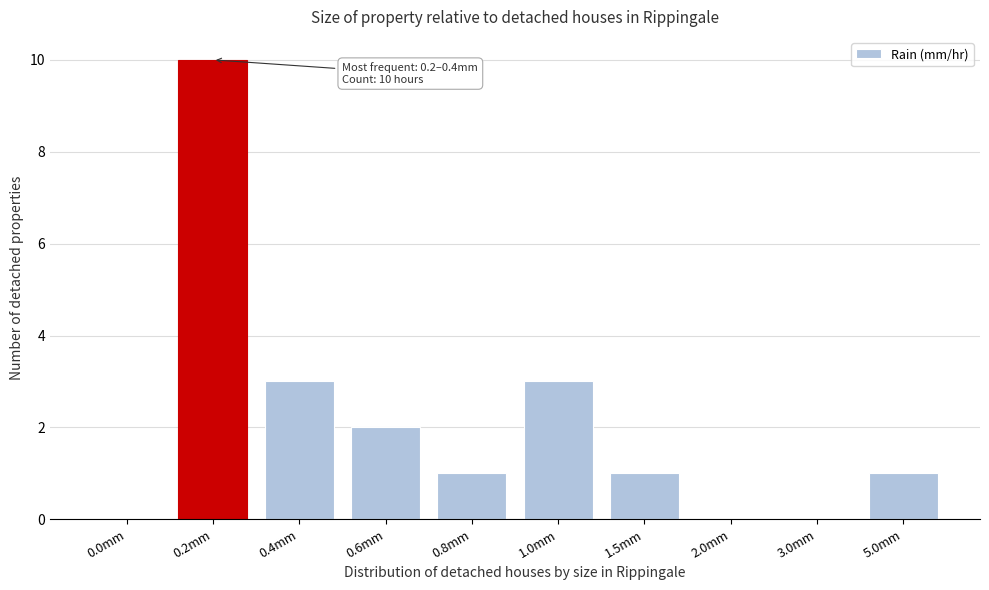

Reading right to left, list all the values displayed in this chart.

5.0mm=1	3.0mm=0	2.0mm=0	1.5mm=1	1.0mm=3	0.8mm=1	0.6mm=2	0.4mm=3	0.2mm=10	0.0mm=0